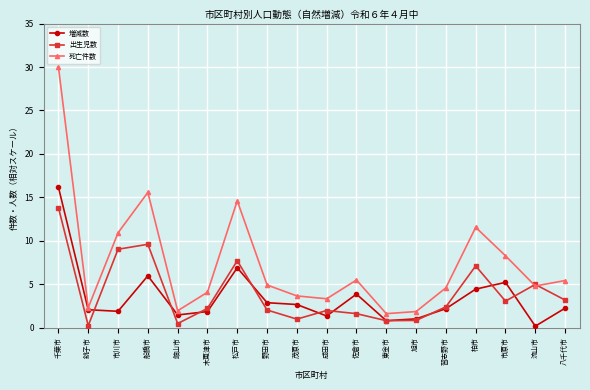

At which category does 死亡件数 reach its first local valley?

銚子市